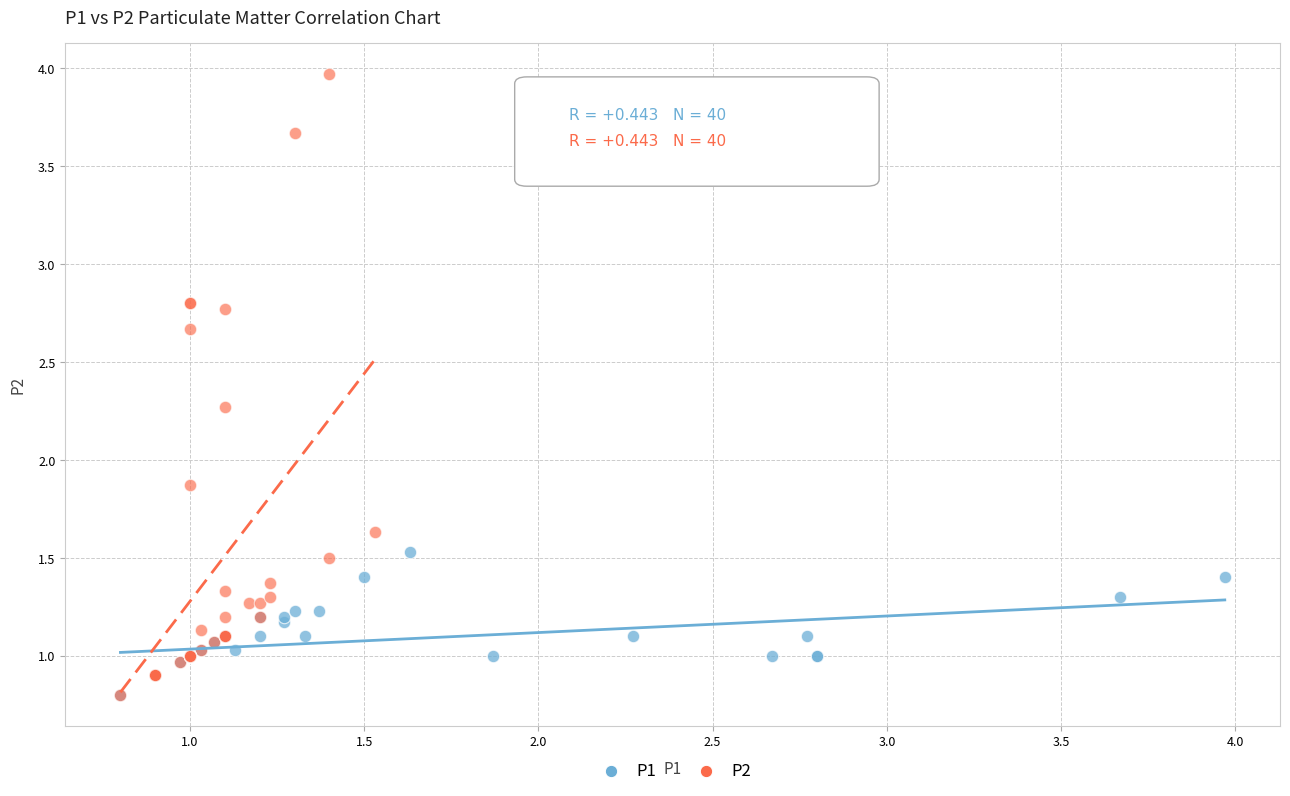

Which series has the largest Y range (max minus min)?

P2